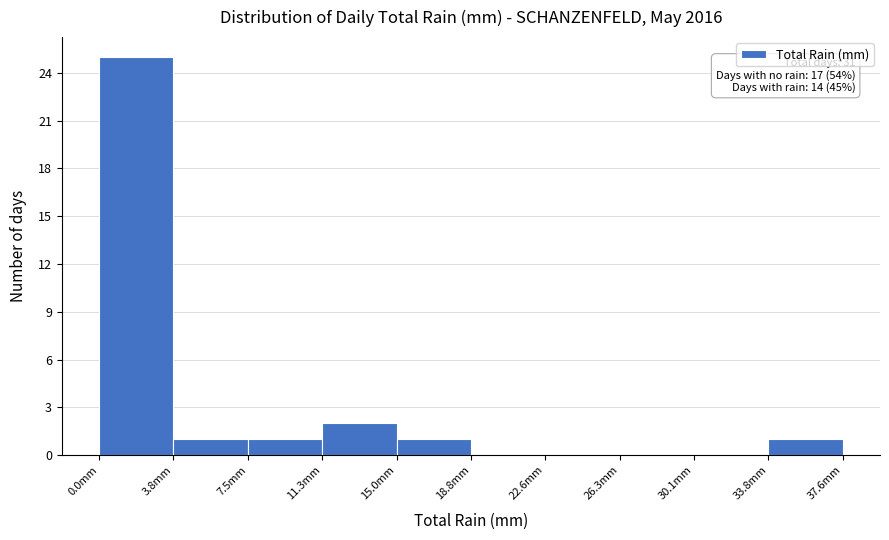

Over which range of the x-axis is the bar tallest?

0.0 to 4.0